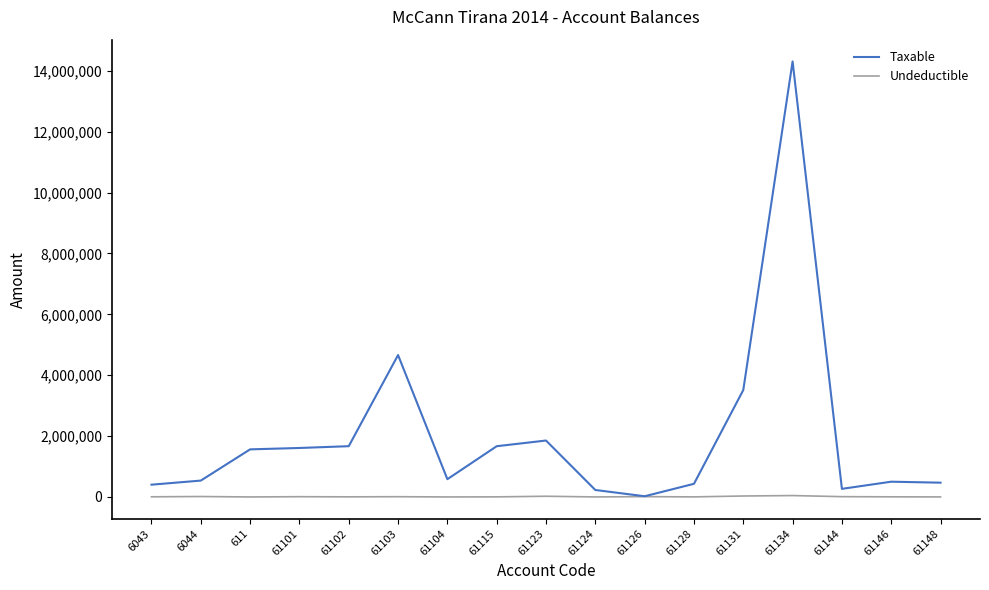

Is the value of Taxable at 61148 greater than the value of Undeductible at 61148?

Yes